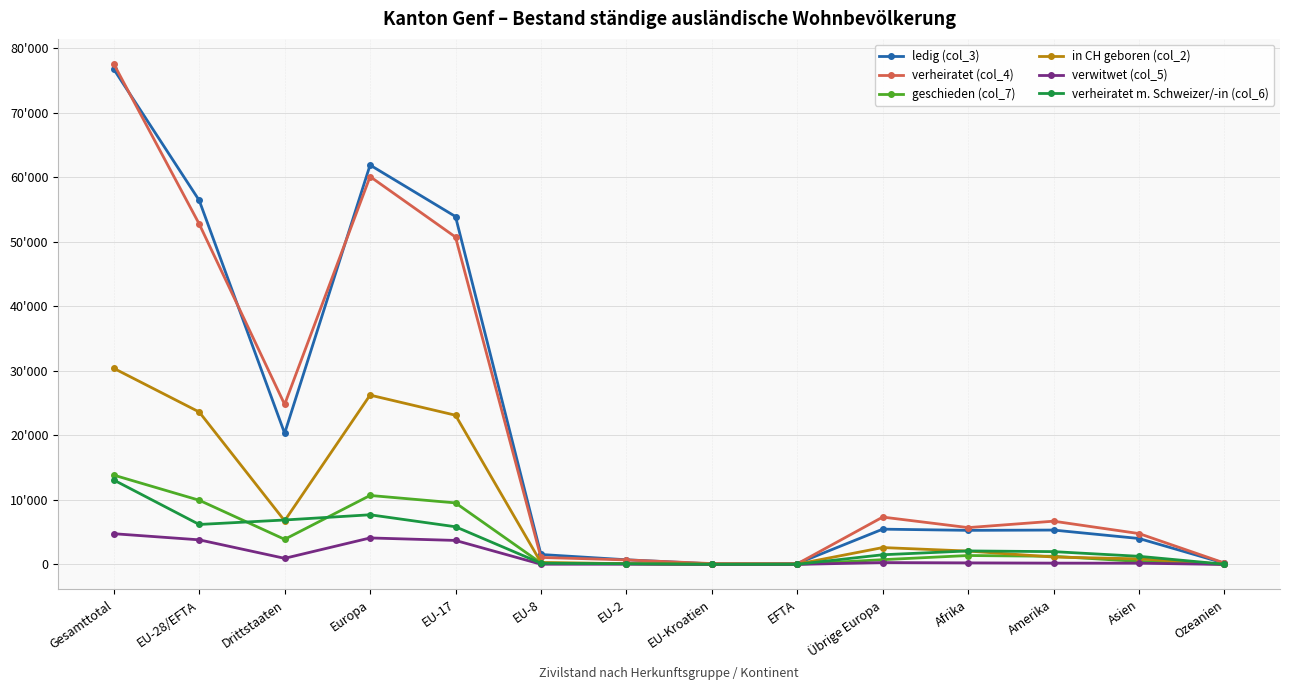

Reading left to right, list all the values displayed in this chart.

ledig (col_3): 76763	56430	20333	61902	53922	1546	726	89	147	5472	5287	5331	4023	187
verheiratet (col_4): 77580	52774	24806	60118	50742	1091	706	138	97	7344	5712	6707	4787	217
geschieden (col_7): 13847	9953	3894	10695	9541	221	137	35	19	742	1386	1266	470	23
in CH geboren (col_2): 30400	23631	6769	26249	23129	303	118	25	56	2618	2076	1149	870	50
verwitwet (col_5): 4766	3817	949	4110	3724	38	35	13	7	293	246	207	196	3
verheiratet m. Schweizer/-in (col_6): 13090	6198	6892	7701	5843	192	108	26	29	1503	2096	1988	1264	34